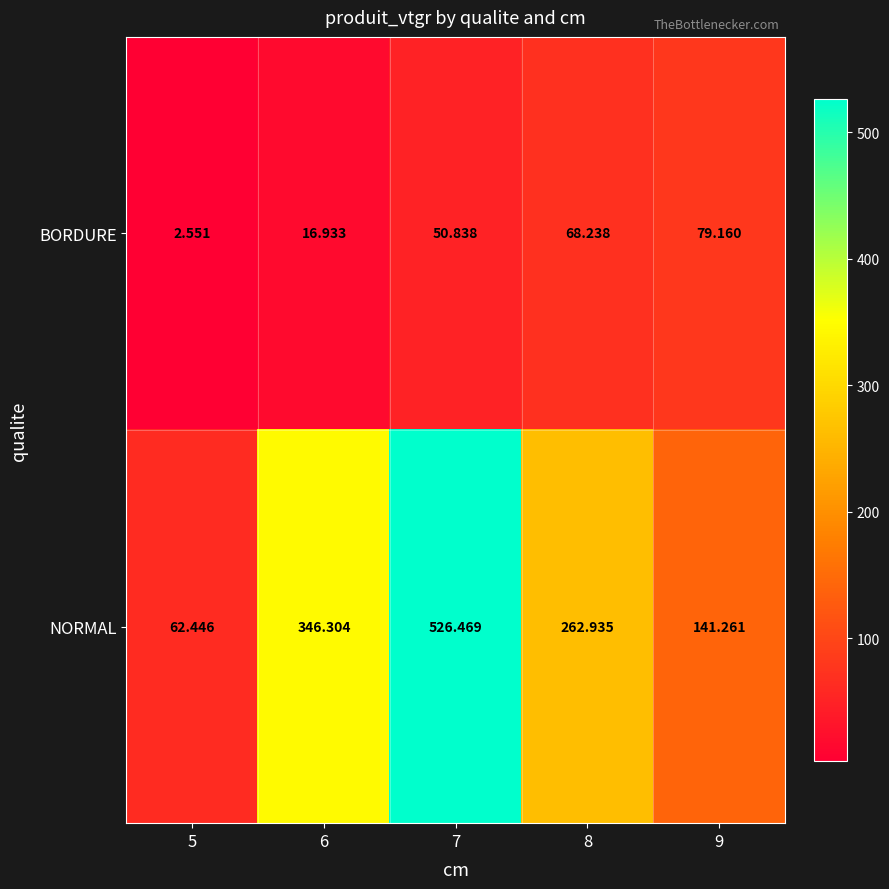

Which series has the widest spread of values?

NORMAL